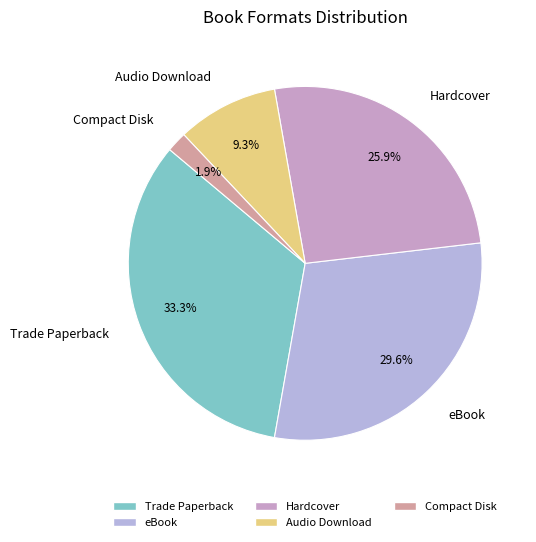

Which slice is the largest?

Trade Paperback